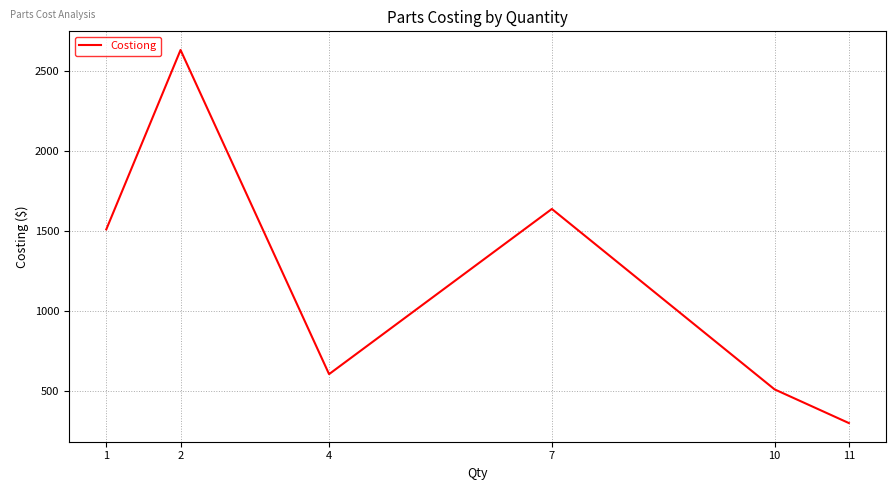

What is the difference between the values at 7 and 1?

127.8